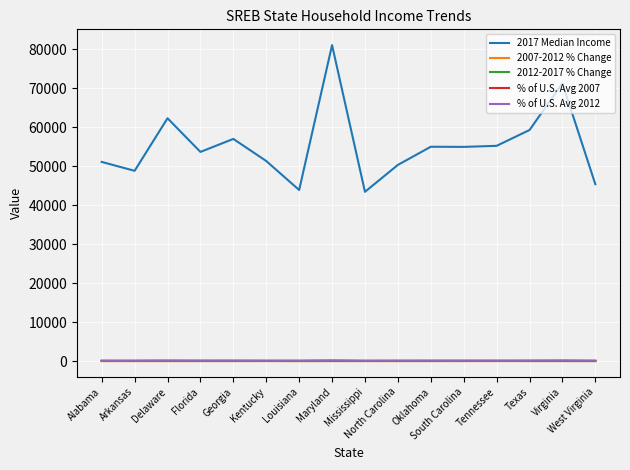

Where does the 2012-2017 % Change series first go above 18?

Arkansas